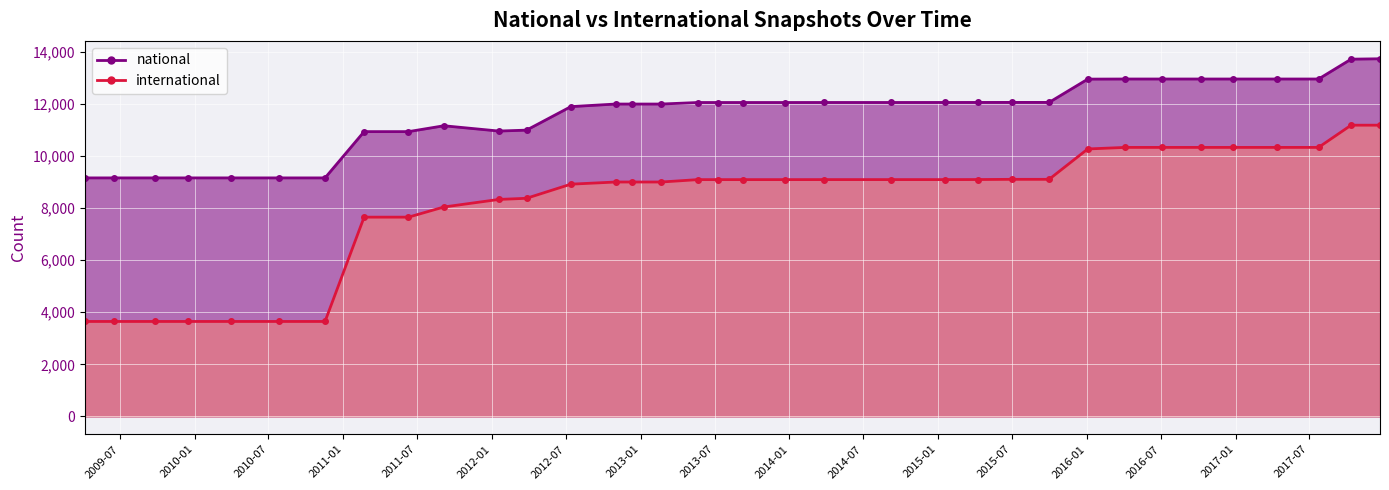

How many lines are shown in the chart?

2